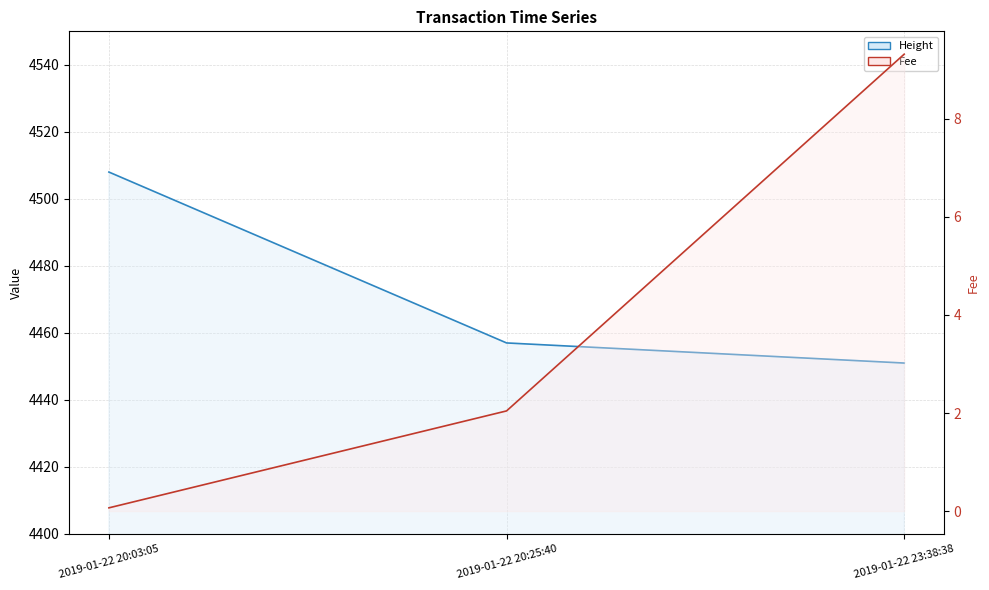

What is the difference between the highest and lowest values at 2019-01-22 20:03:05?

4507.9